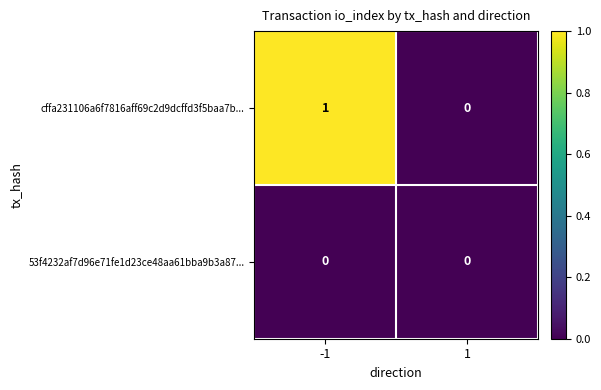

Reading right to left, what are all the values shown in this chart?

cffa231106a6f7816aff69c2d9dcffd3f5baa7b...: 1=0	-1=1
53f4232af7d96e71fe1d23ce48aa61bba9b3a87...: 1=0	-1=0